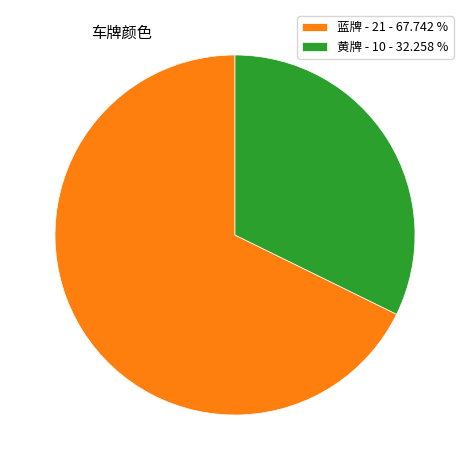

Combined, do 蓝牌 and 黄牌 account for over 50%?

Yes